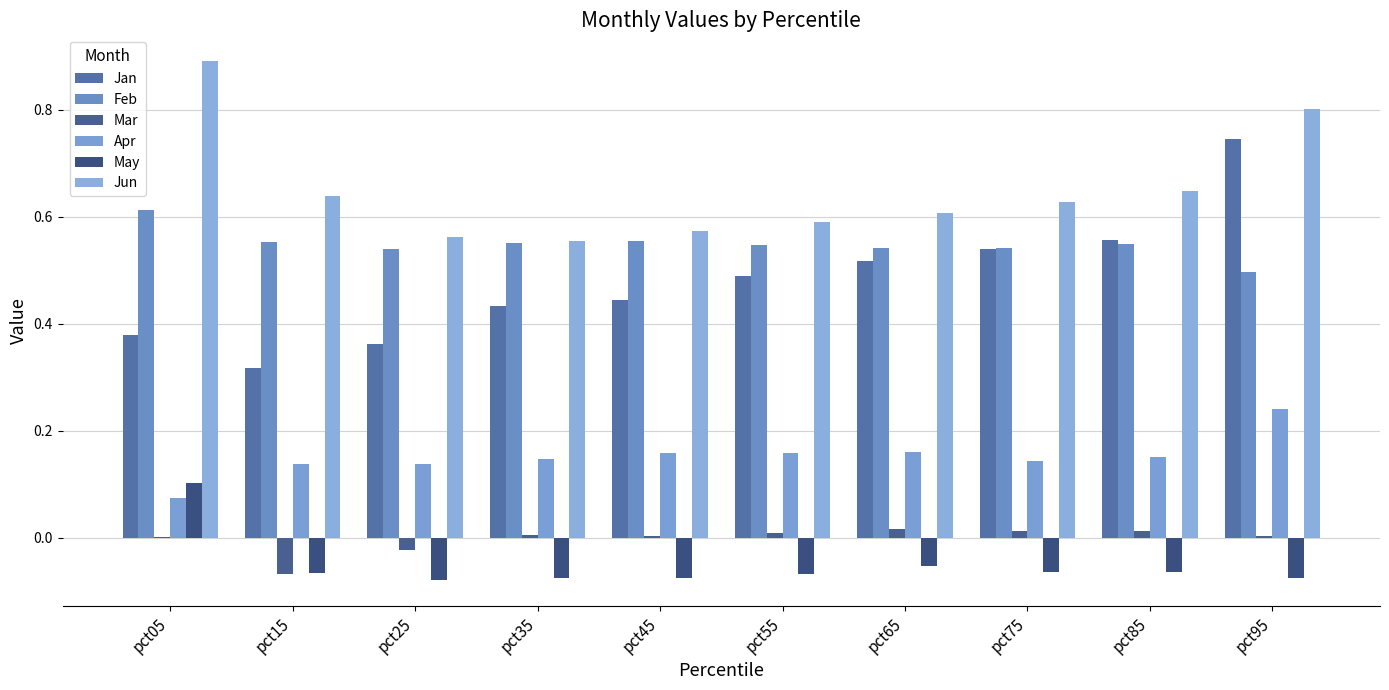

What is the maximum value shown in the chart?

0.9